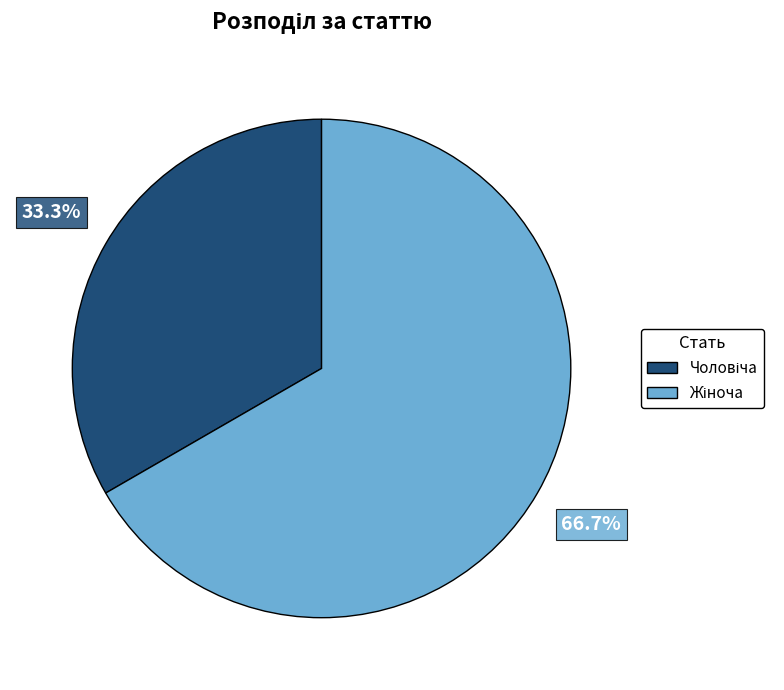

Is there a majority slice in this chart?

Yes